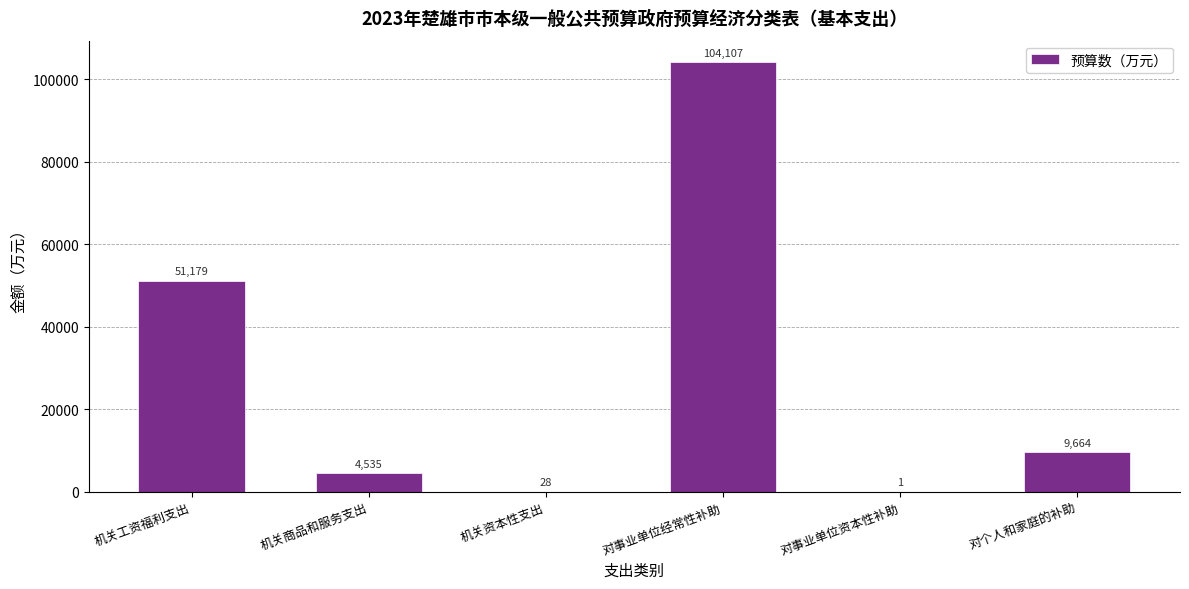

The value at 对事业单位资本性补助 is 1. True or false?

True